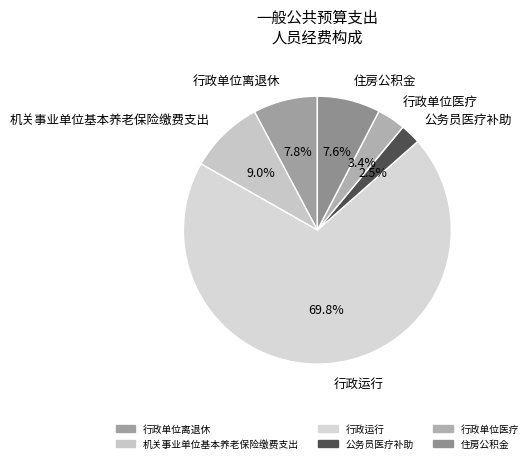

What percentage is NOT represented by 机关事业单位基本养老保险缴费支出?

91.0%